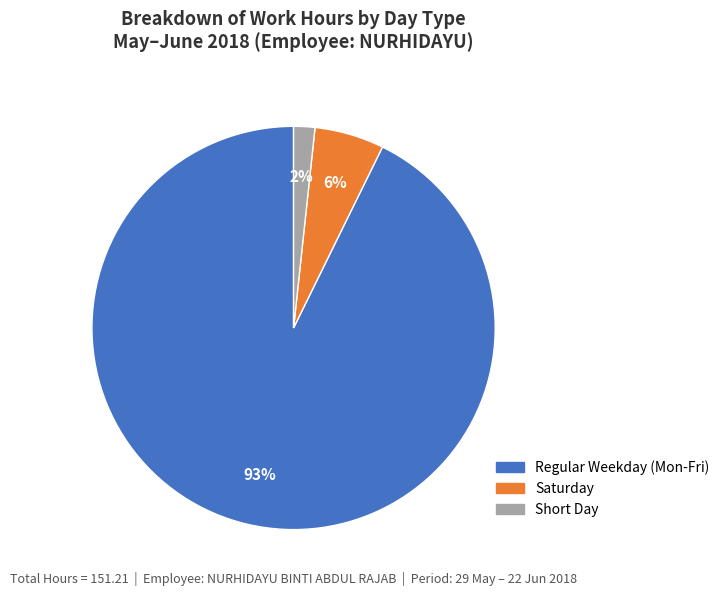

Is there a majority slice in this chart?

Yes